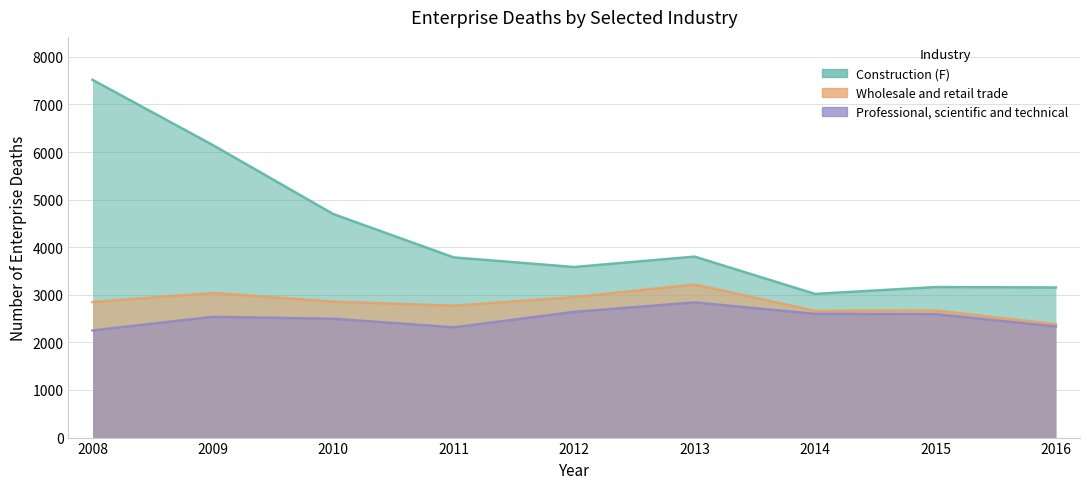

How many interior local valleys does the Professional, scientific and technical series have?

1